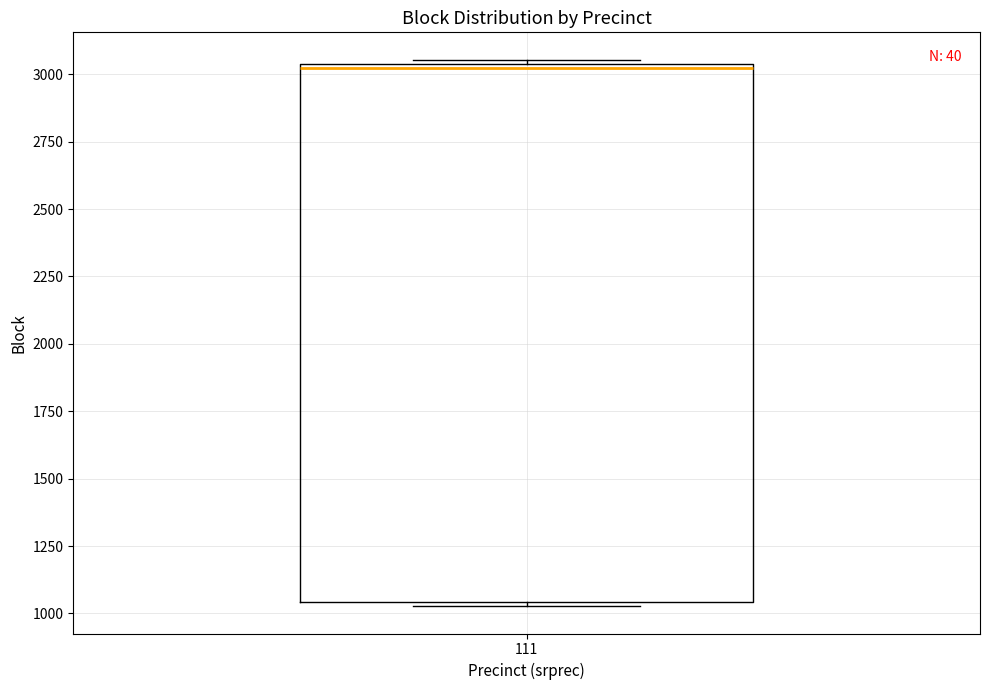

Where is the lower edge of the box at x = 111 on the y-axis? The values are not printed on the chart, so give them approximately, as read against the axis.

1050